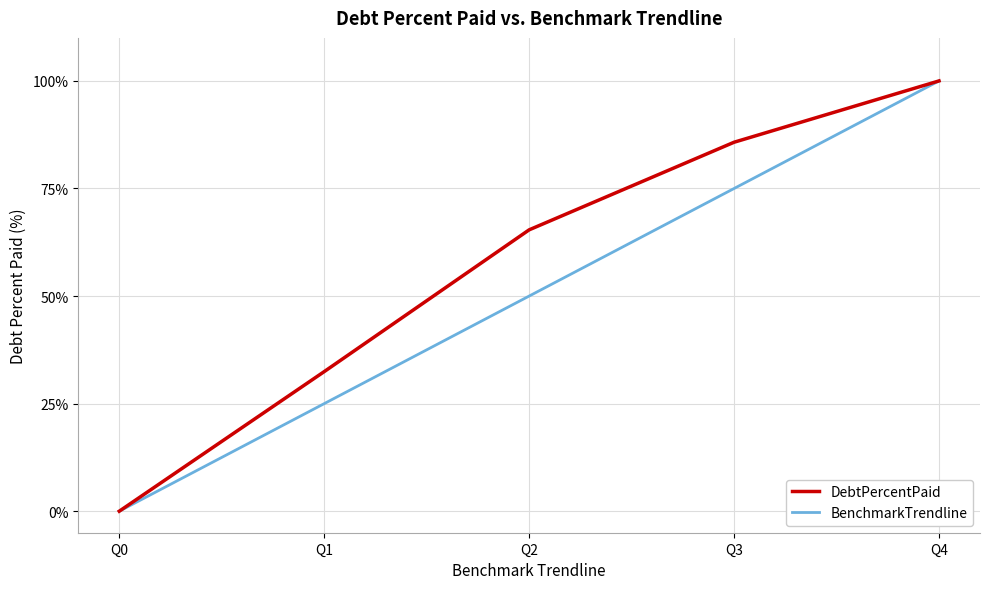

Rank the series by their average value, from lowest to highest.

BenchmarkTrendline, DebtPercentPaid